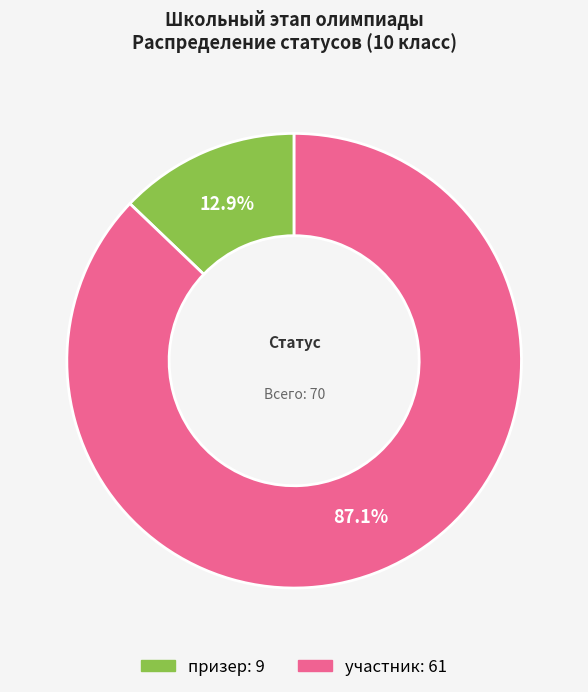

Is there a majority slice in this chart?

Yes